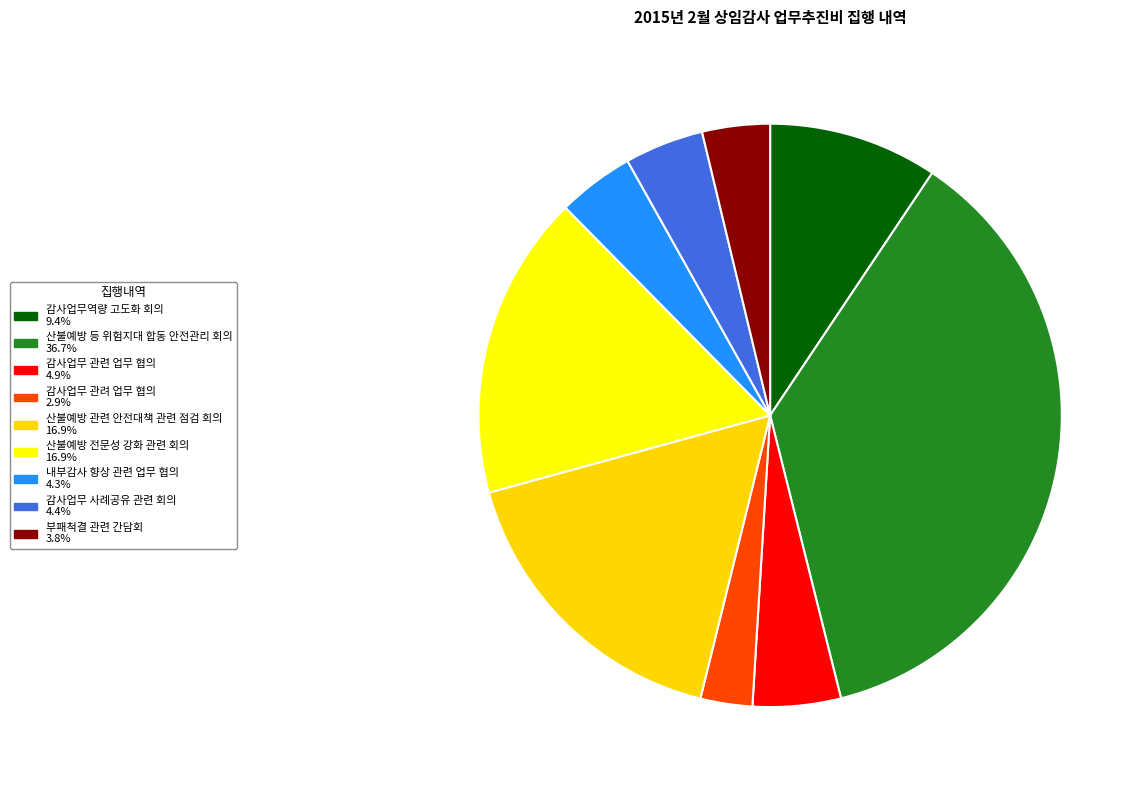

Count the number of slices in the pie.

9